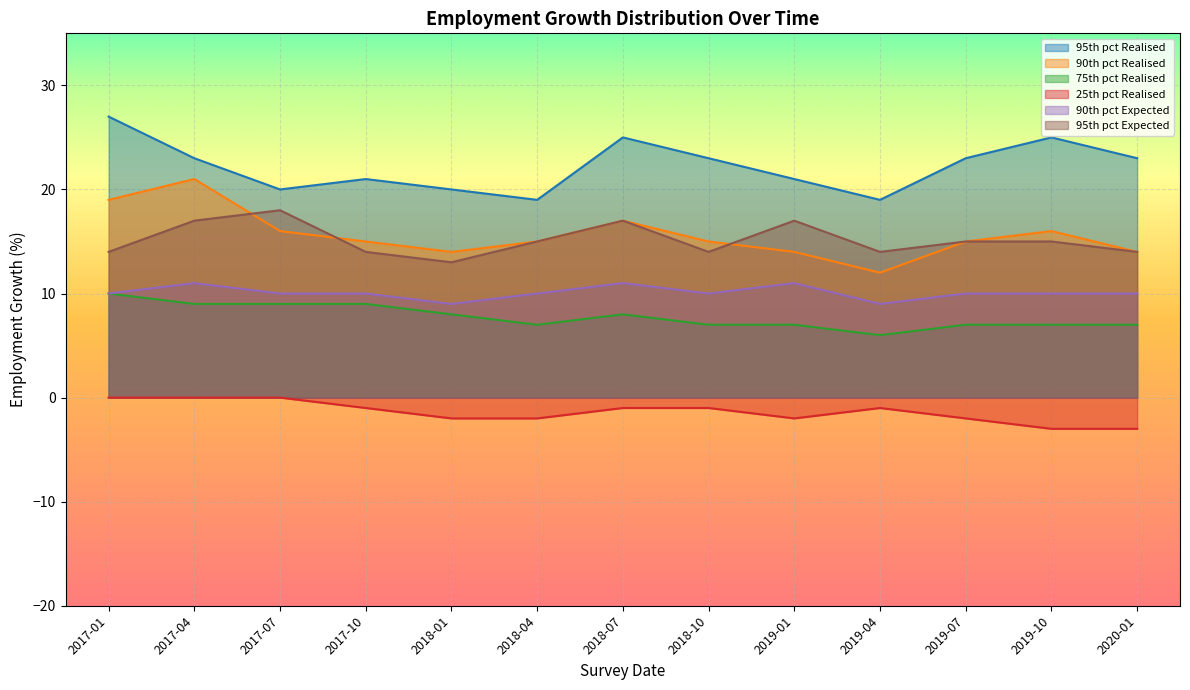

What is the difference between the 95th pct Expected values at 2017-07 and 2018-04?

3